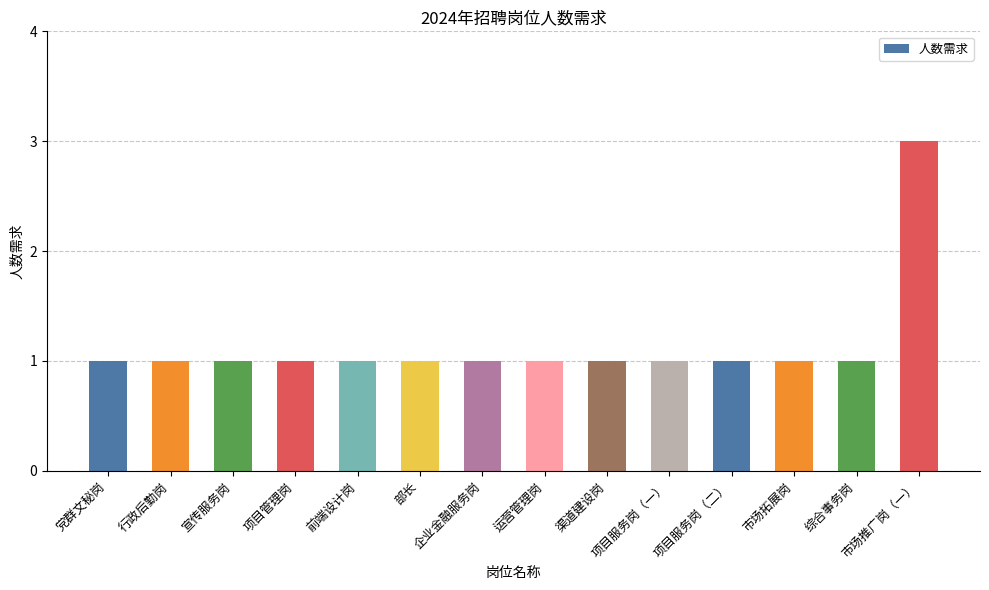

Reading left to right, list all the values displayed in this chart.

党群文秘岗=1	行政后勤岗=1	宣传服务岗=1	项目管理岗=1	前端设计岗=1	部长=1	企业金融服务岗=1	运营管理岗=1	渠道建设岗=1	项目服务岗（一）=1	项目服务岗（二）=1	市场拓展岗=1	综合事务岗=1	市场推广岗（一）=3